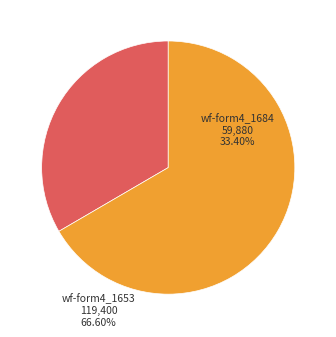

To the nearest percent, what portion does wf-form4_165343102831604.xml represent?

67%